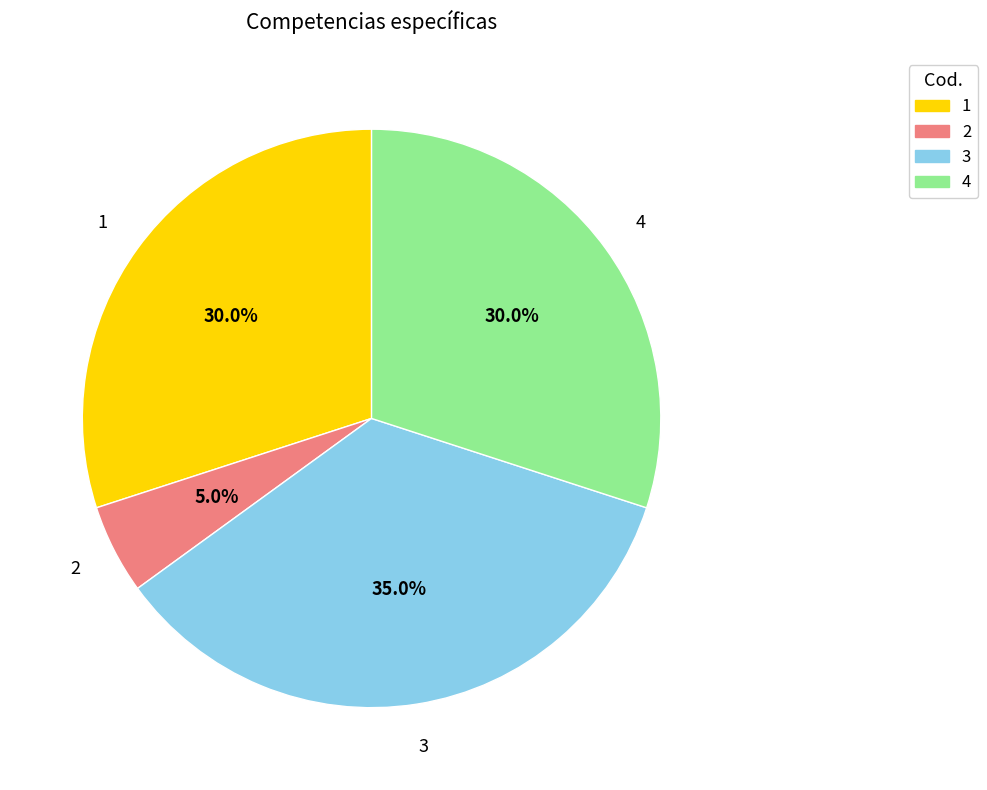

What percentage do 4 and 1 together represent?

60.0%